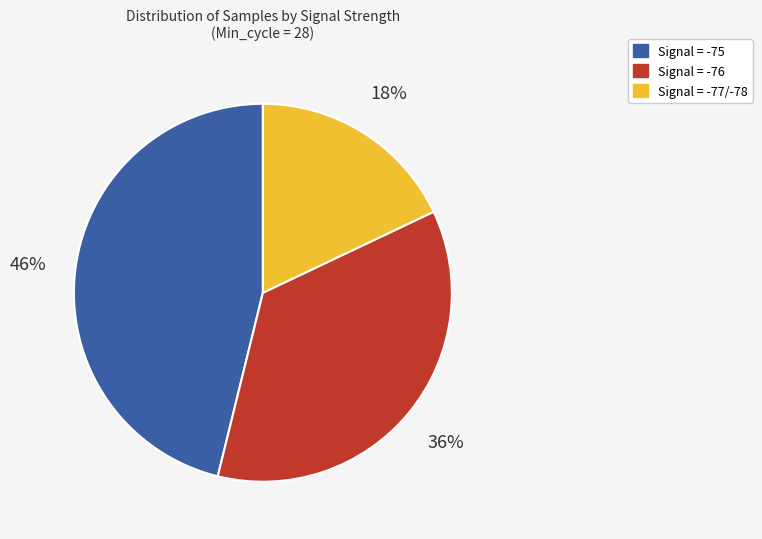

Is there a majority slice in this chart?

No